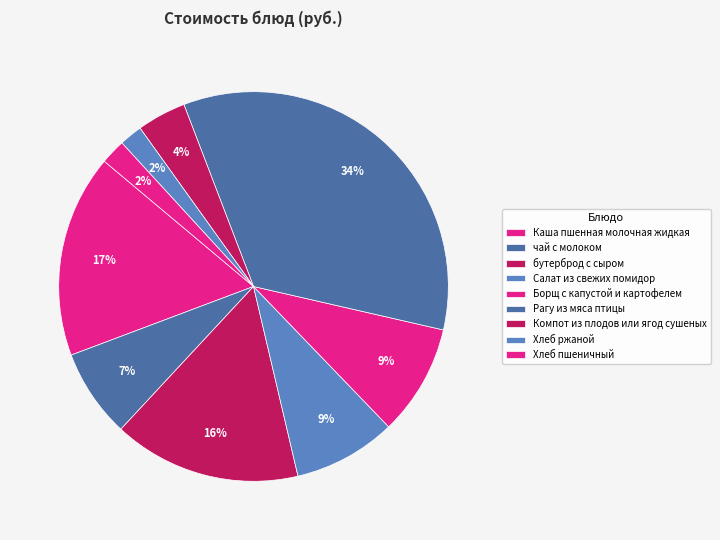

Count the number of slices in the pie.

9